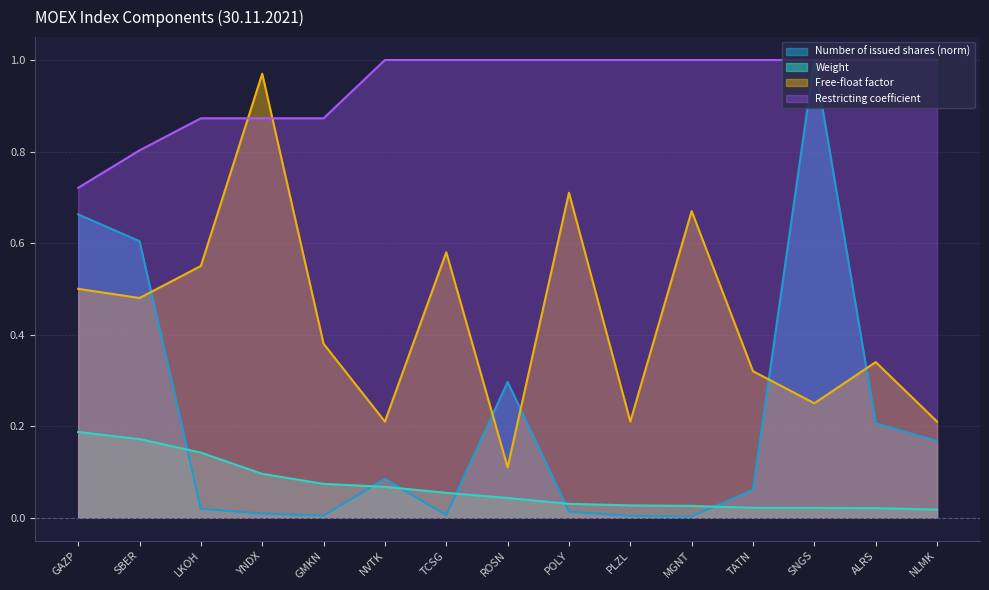

True or false: Restricting coefficient and Weight cross at least once.

False